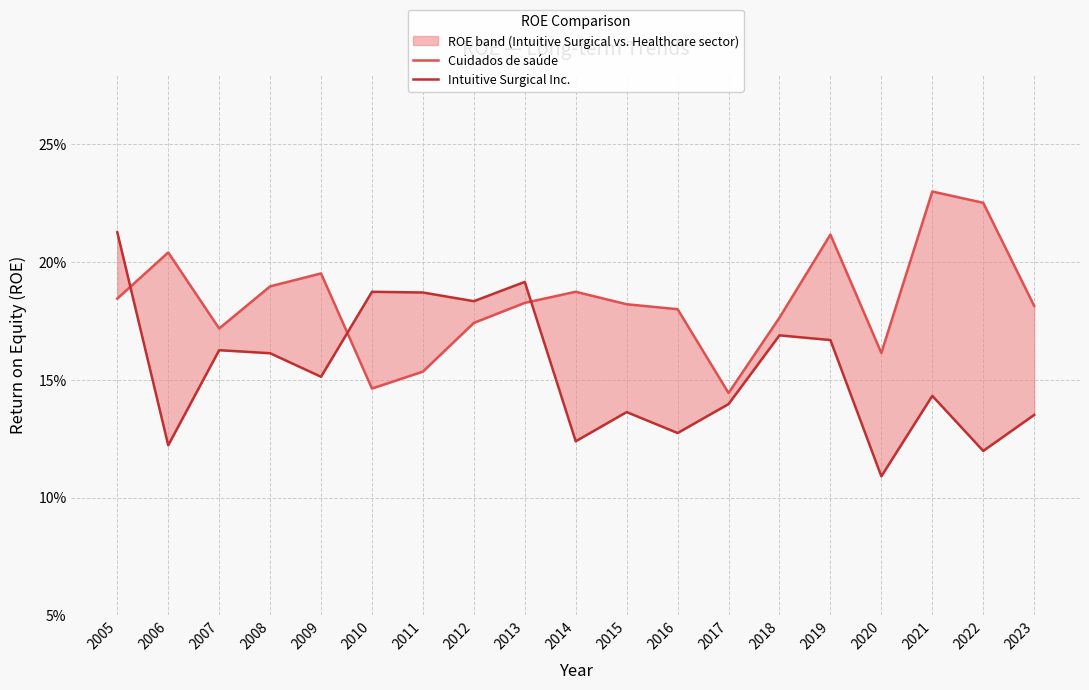

Which series changed the most between 2019 and 2022?

Intuitive Surgical Inc.